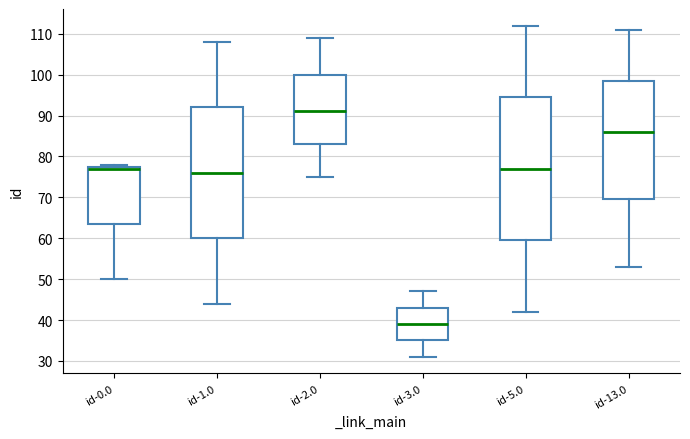

Where is the upper edge of the box for id-5.0 on the y-axis? The values are not printed on the chart, so give them approximately, as read against the axis.

95